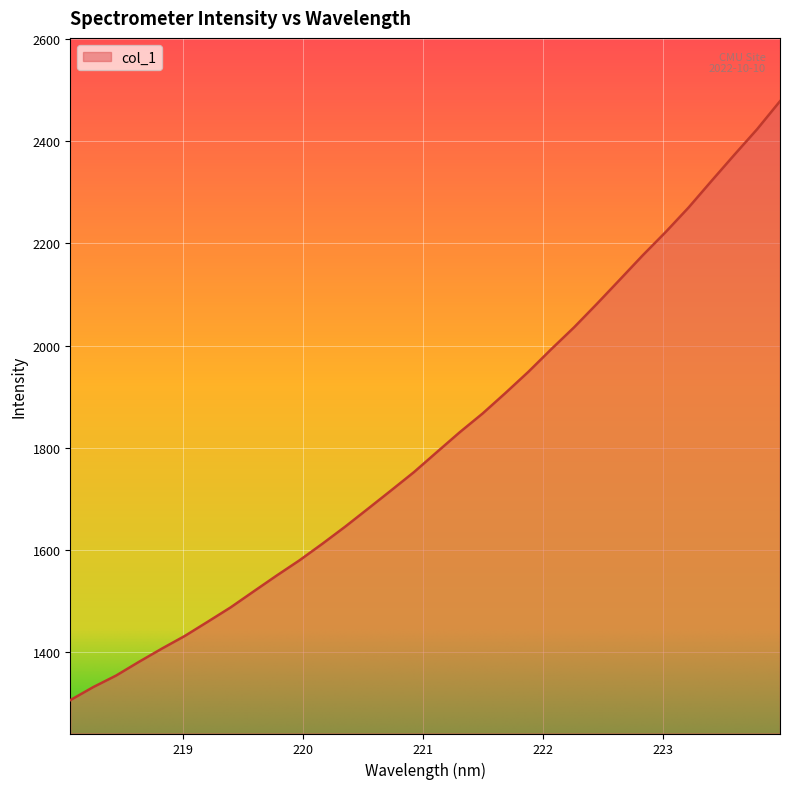

What is the maximum value shown in the chart?

2478.4